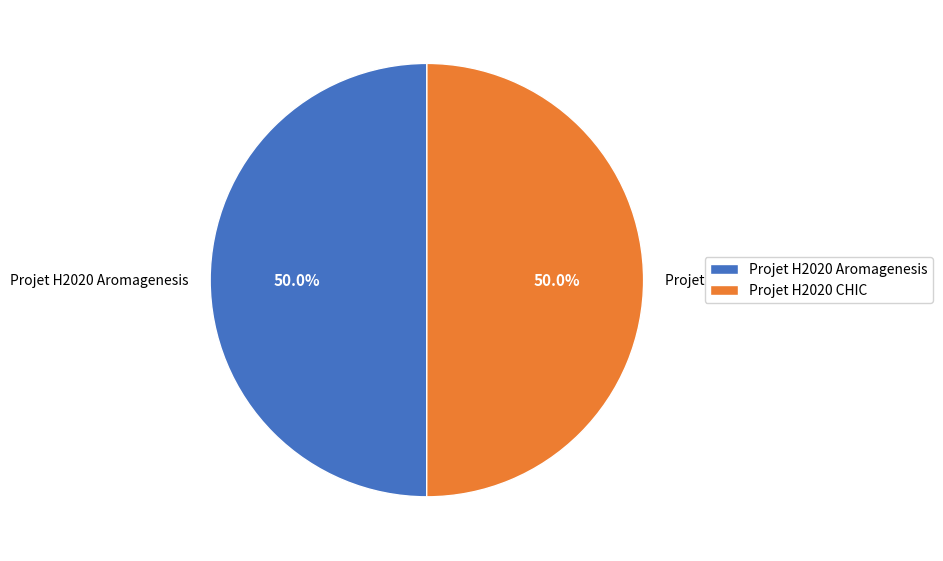

Count the number of slices in the pie.

2